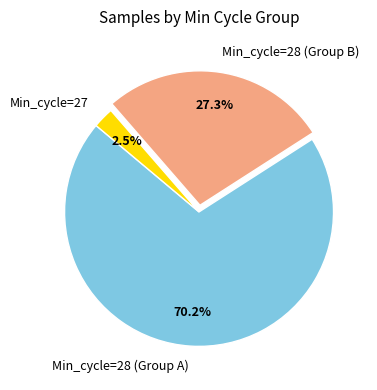

What is the ratio of the value at Min_cycle=28 (Group A) to the value at Min_cycle=27?

28.1